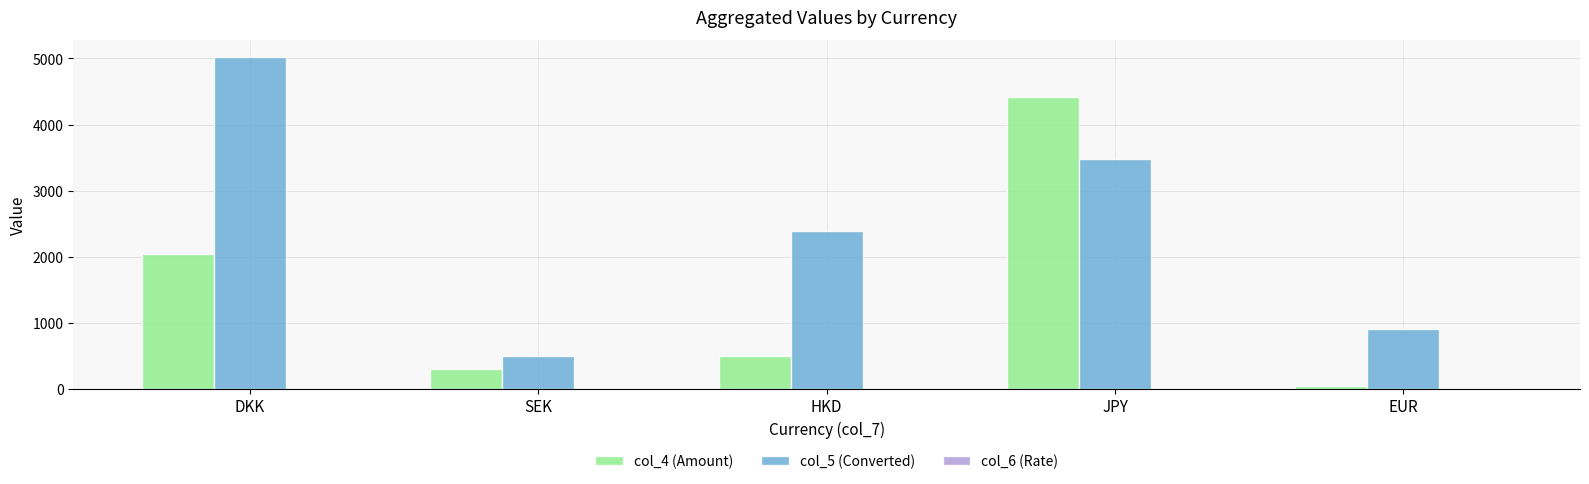

At which category is the sum across all series the highest?

JPY